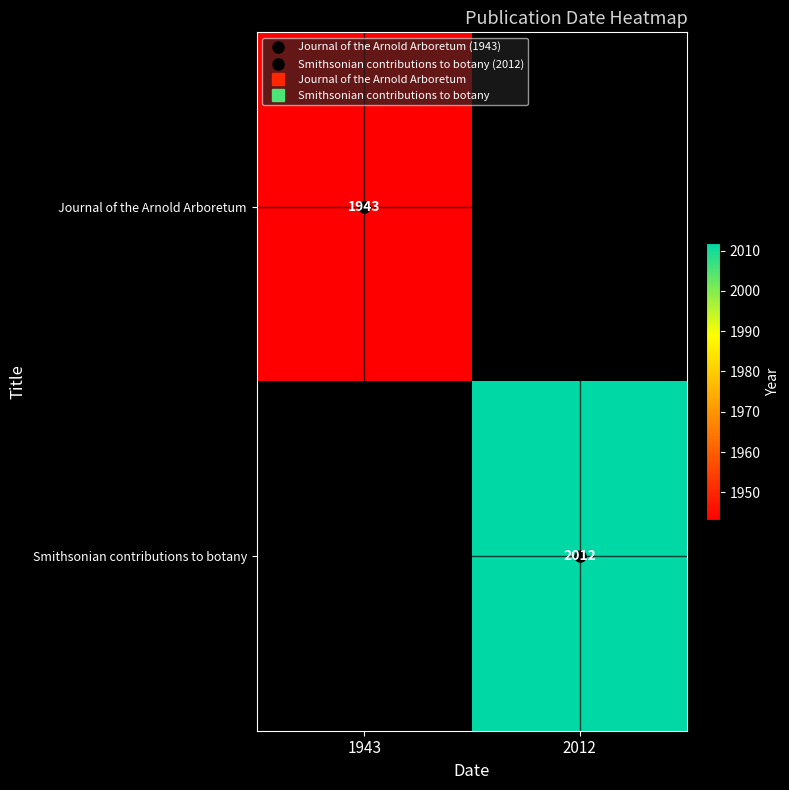

What is the sum of all Journal of the Arnold Arboretum values?

1943